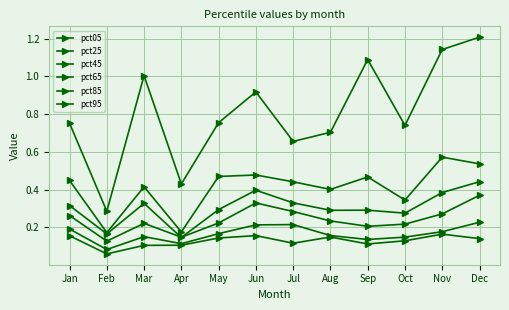

How many categories are shown in the chart?

12